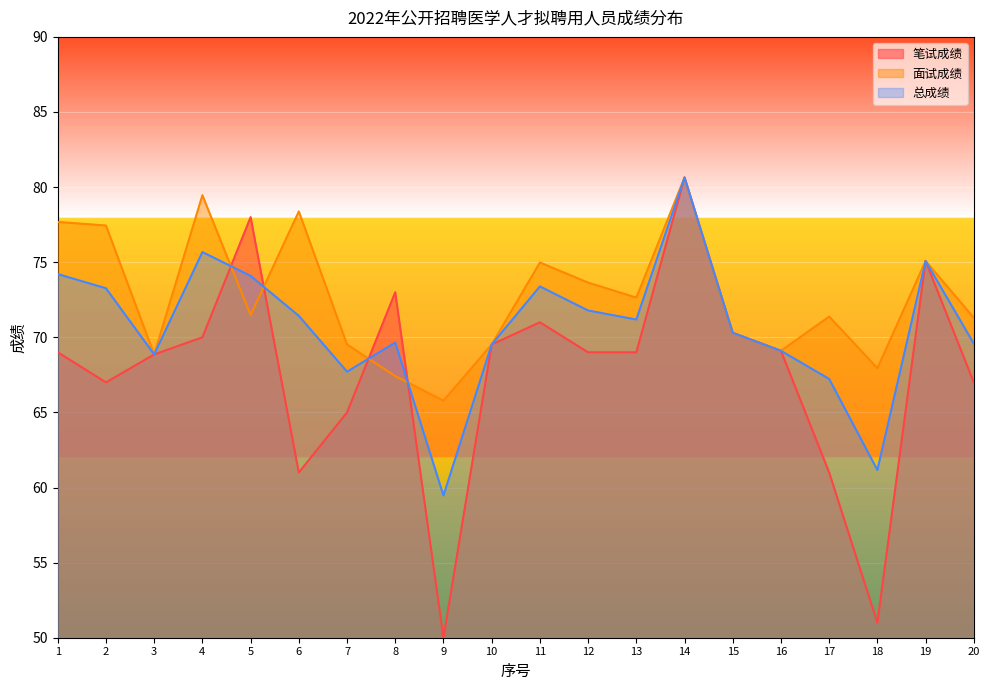

List the series in order of their overall mean, lowest first.

笔试成绩, 总成绩, 面试成绩